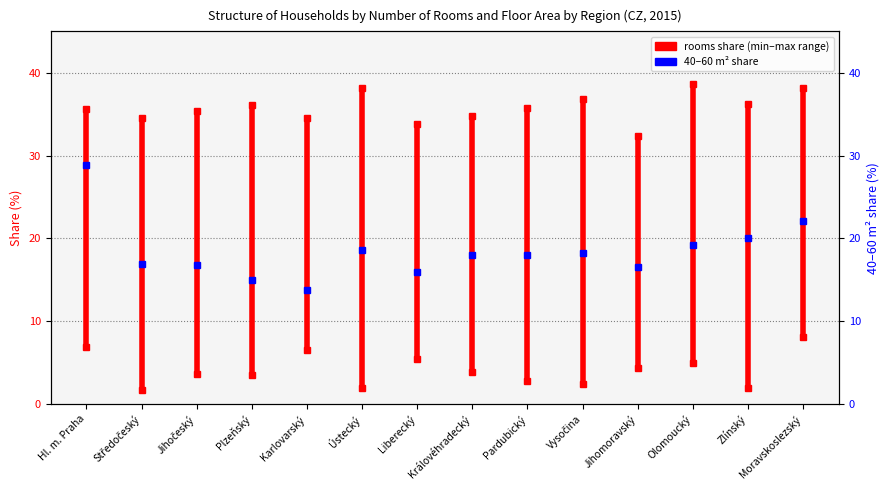

List the labels in order of value, smallest first.

Karlovarský, Plzeňský, Liberecký, Jihomoravský, Jihočeský, Středočeský, Pardubický, Královéhradecký, Vysočina, Ústecký, Olomoucký, Zlínský, Moravskoslezský, Hl. m. Praha